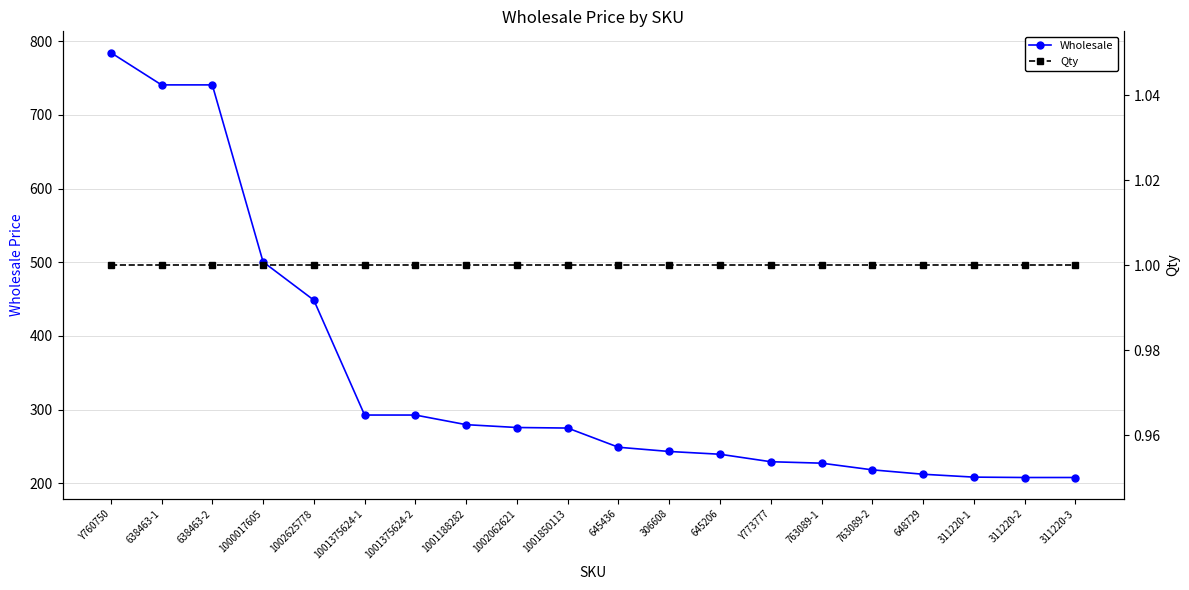

What is the lowest value of the Wholesale series?

207.7